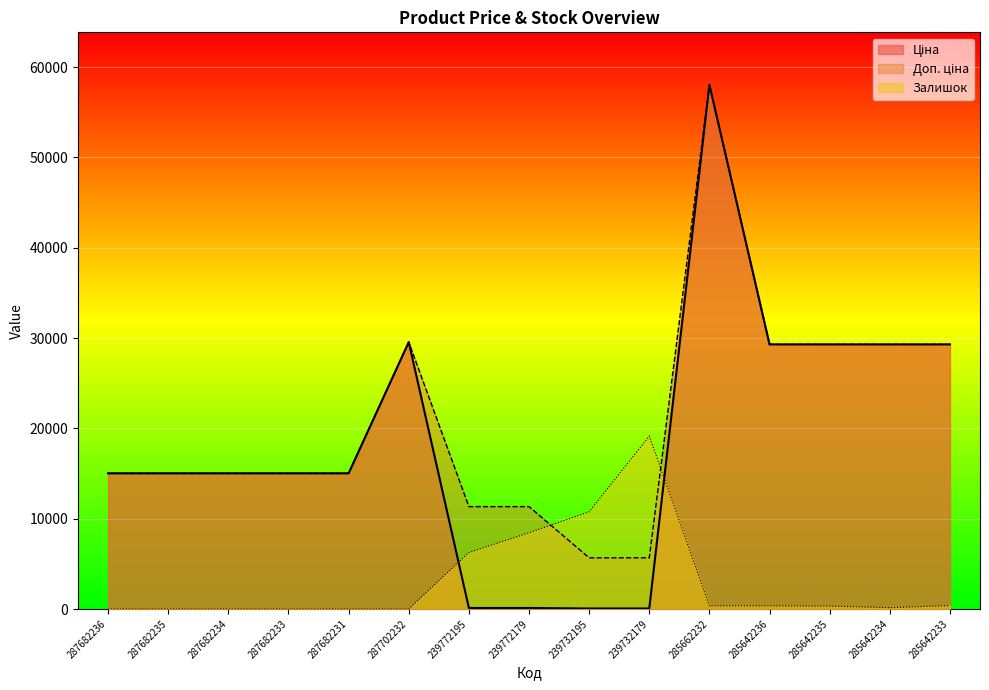

What is the spread (max minus min) of values at 287682236?

15019.2